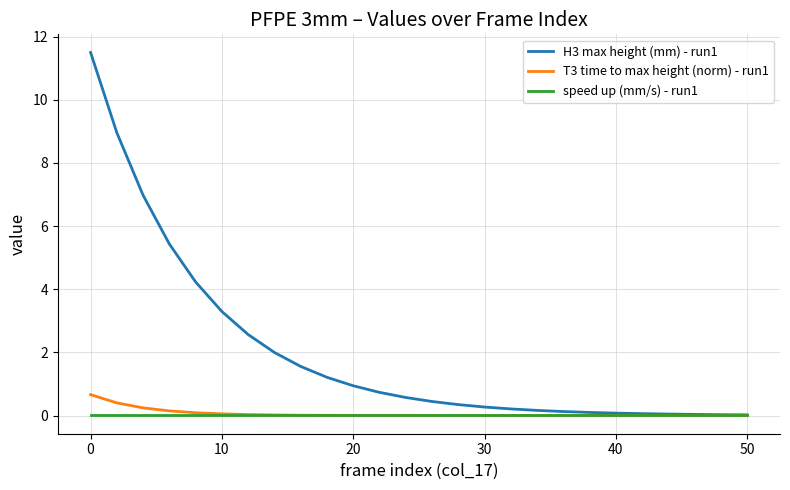

What is the maximum value for T3 time to max height (norm) - run1?

0.7